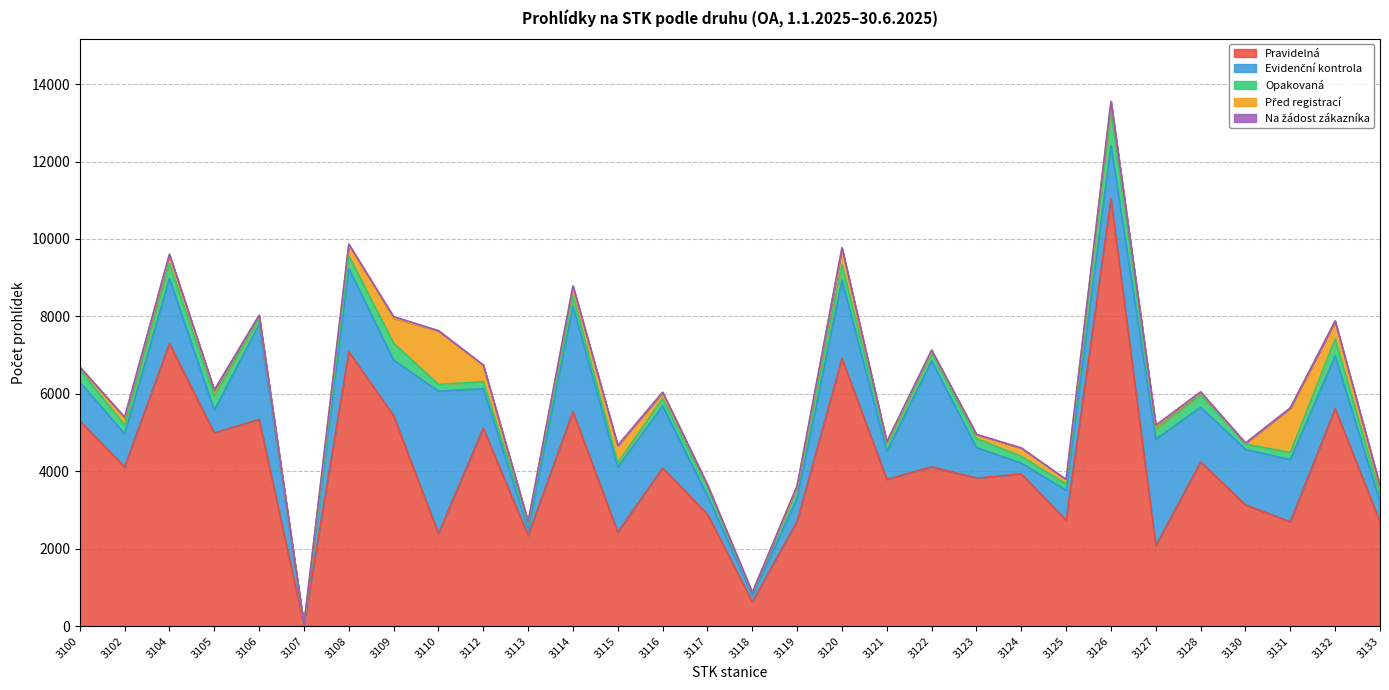

Reading left to right, what are all the values shown in this chart?

Pravidelná: 5306	4110	7299	4991	5339	22	7088	5437	2390	5111	2341	5543	2426	4086	2888	630	2704	6917	3790	4114	3826	3931	2737	11040	2075	4240	3132	2694	5619	2691
Evidenční kontrola: 1001	855	1682	587	2449	2	2151	1434	3680	1023	168	2716	1681	1601	483	161	595	2021	722	2741	784	281	771	1371	2754	1415	1433	1606	1360	515
Opakovaná: 324	230	385	371	155	0	321	441	172	182	145	275	112	197	207	71	277	397	196	196	237	174	161	892	250	316	136	184	439	204
Před registrací: 56	177	222	139	78	0	287	641	1389	419	44	231	436	153	70	4	18	424	46	70	100	215	113	245	88	67	21	1148	455	213
Na žádost zákazníka: 11	28	22	12	9	0	24	42	2	12	0	25	18	6	1	0	34	16	6	11	8	1	8	2	24	15	9	7	11	0